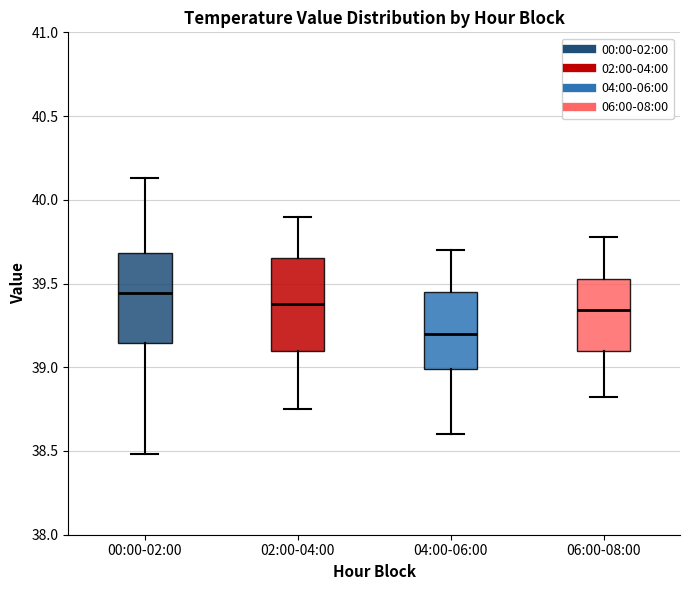

Which box's median line is the highest?

00:00-02:00